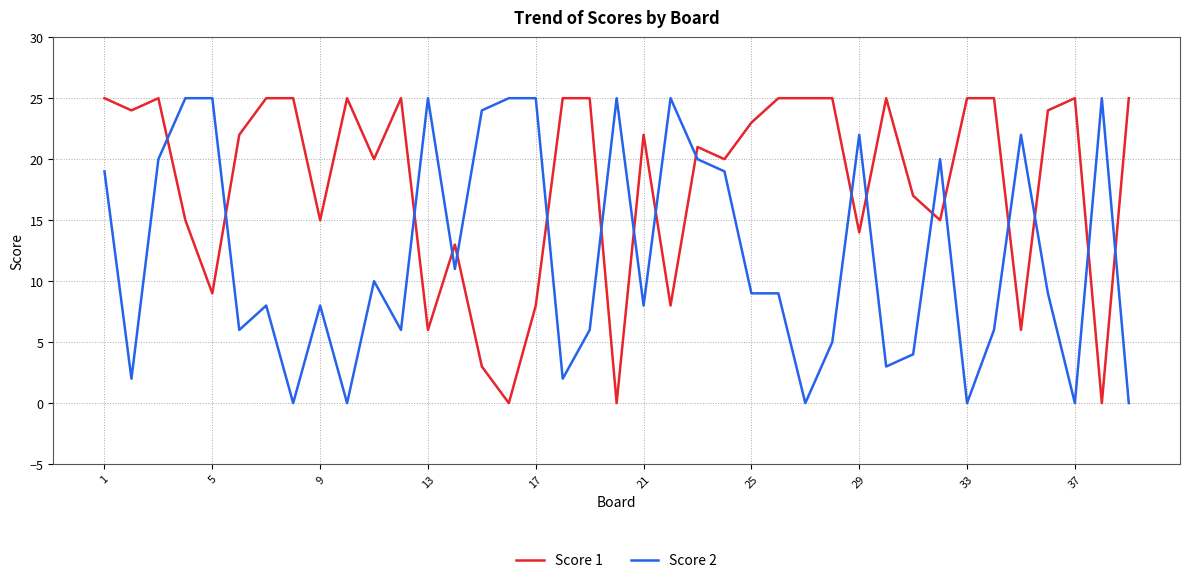

After their last crossing, which series has the higher values: Score 1 or Score 2?

Score 1